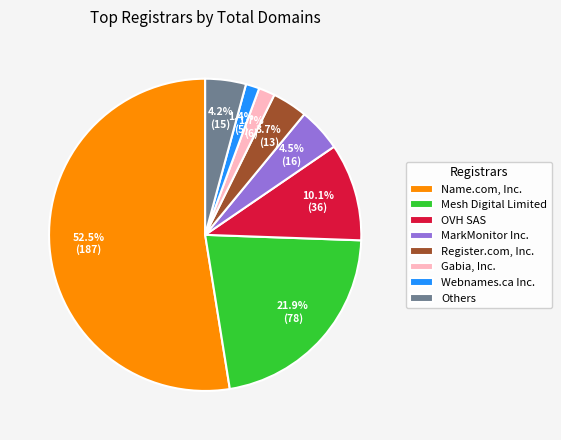

What is the majority slice?

Name.com, Inc.